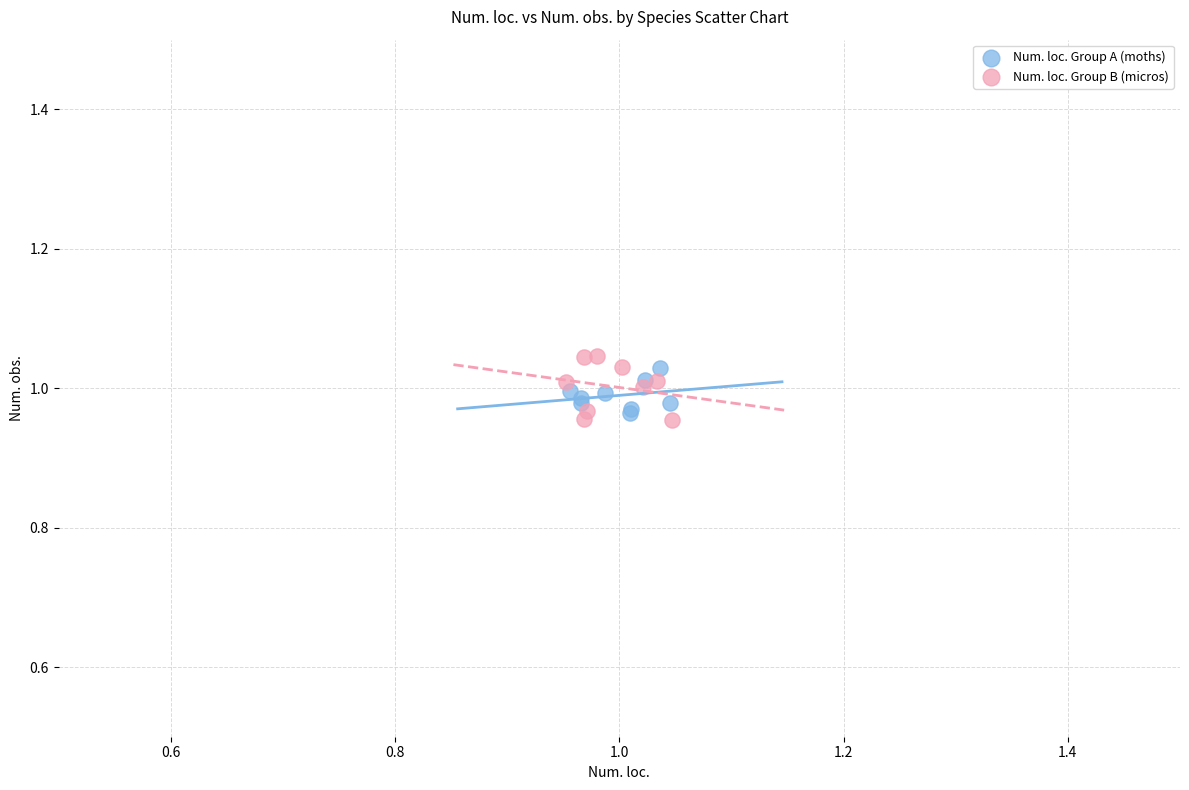

What are all the series names shown in the legend?

Num. loc. Group A (moths), Num. loc. Group B (micros)